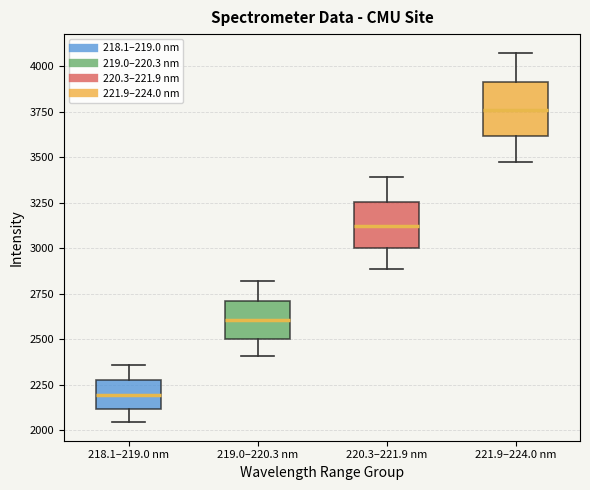

Which box has the highest median line?

221.9–224.0 nm